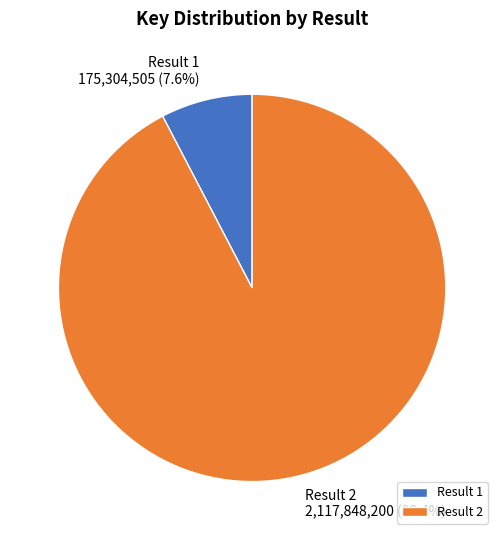

Rank the categories by value from highest to lowest.

Result 2, Result 1